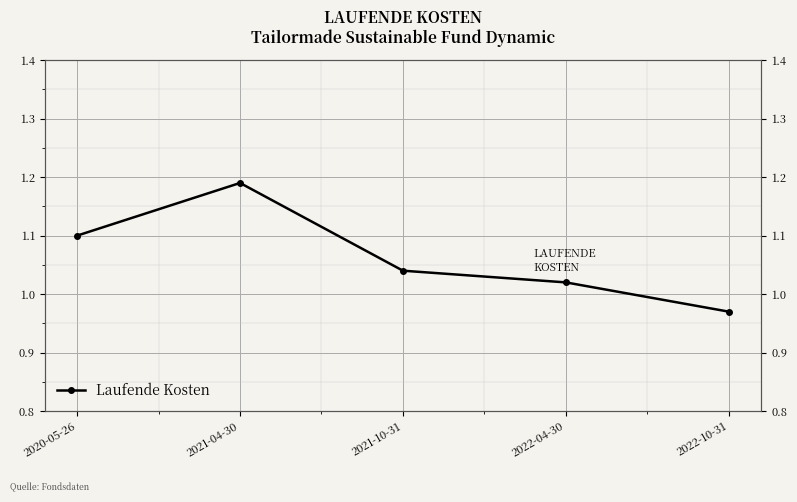

Which category has the highest value across all series?

2021-04-30